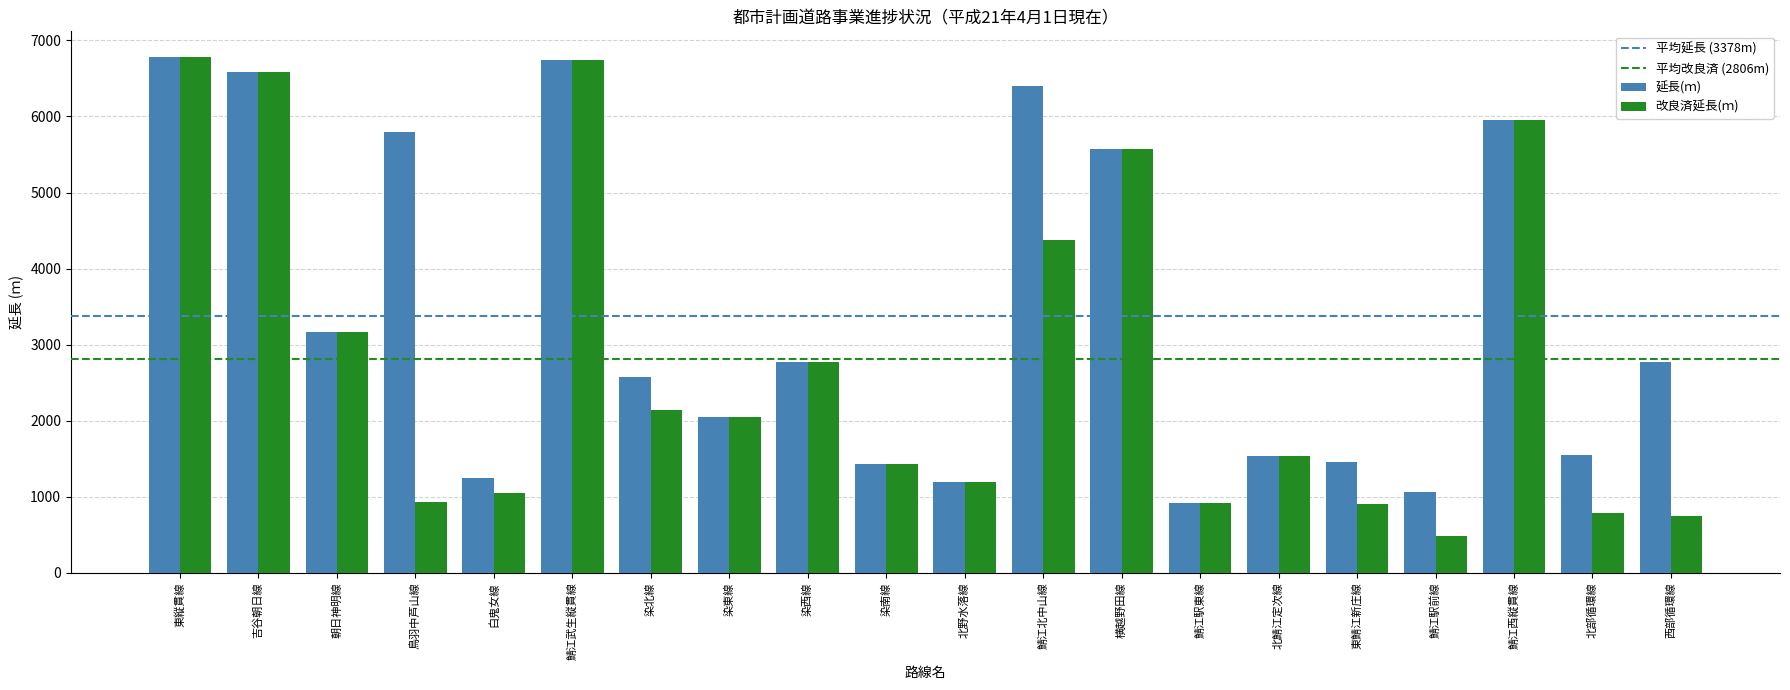

Which series has the widest spread of values?

改良済延長(ｍ)